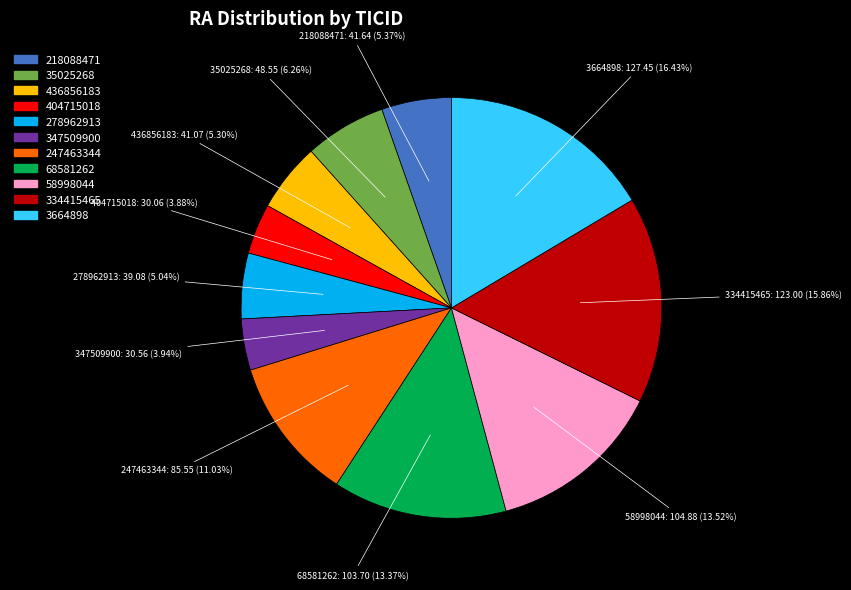

Which category has the biggest portion of the pie?

3664898